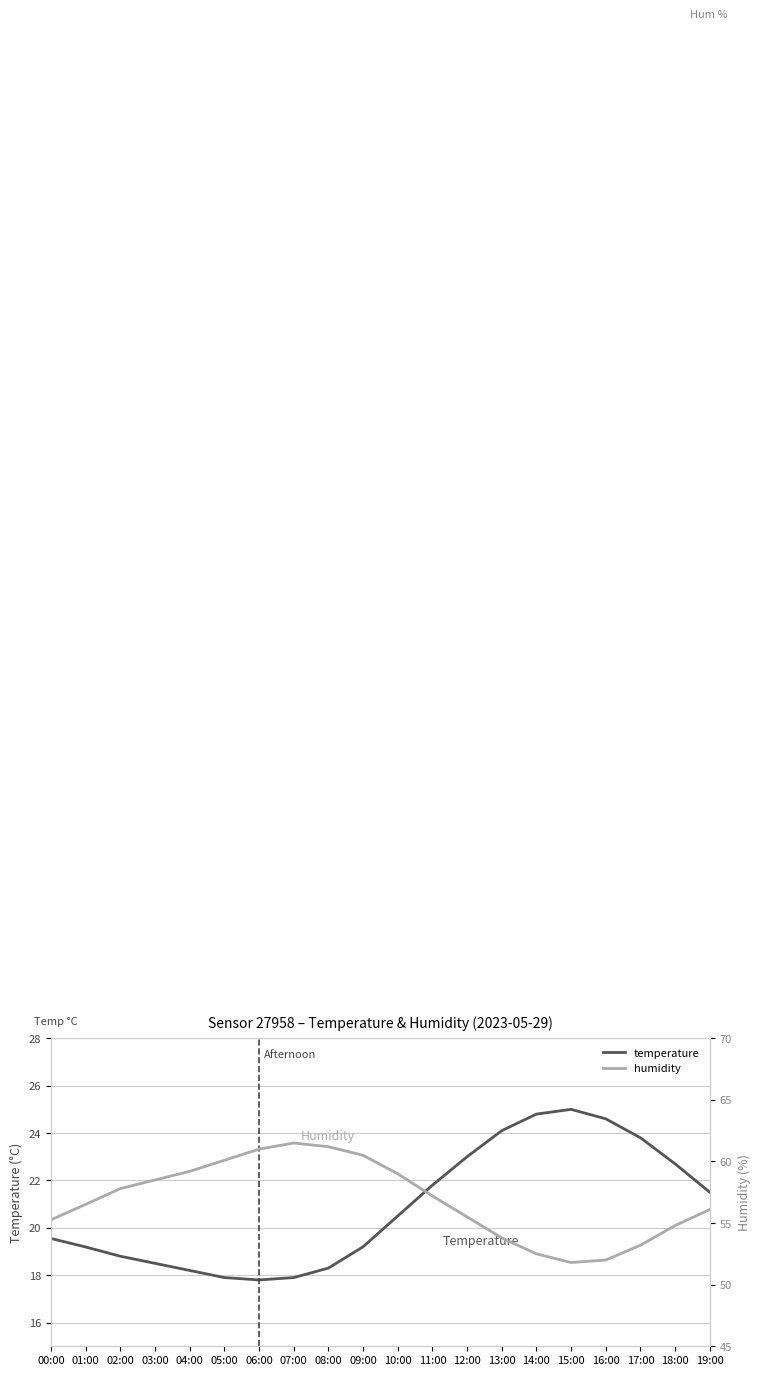

What is the difference between the maximum and second lowest values in the humidity series?

9.5